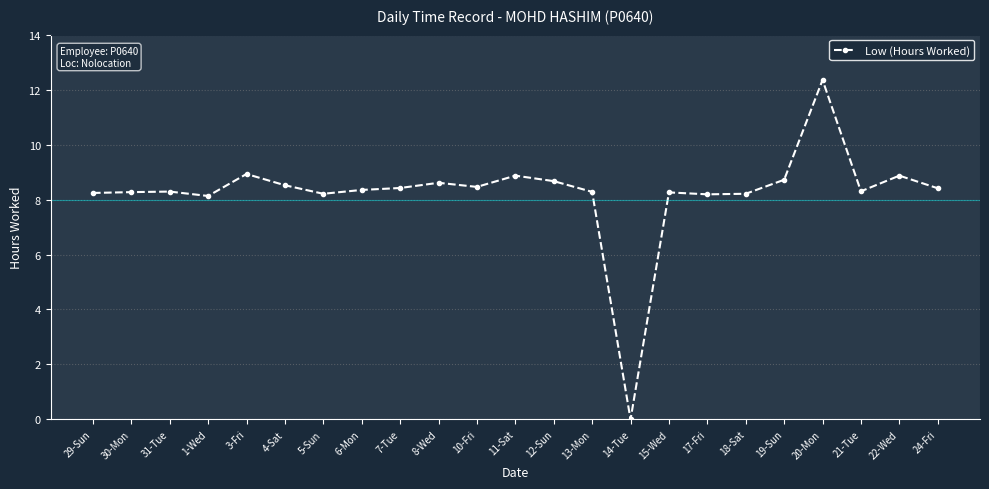

True or false: the data has more than 0 interior local peaks.

True